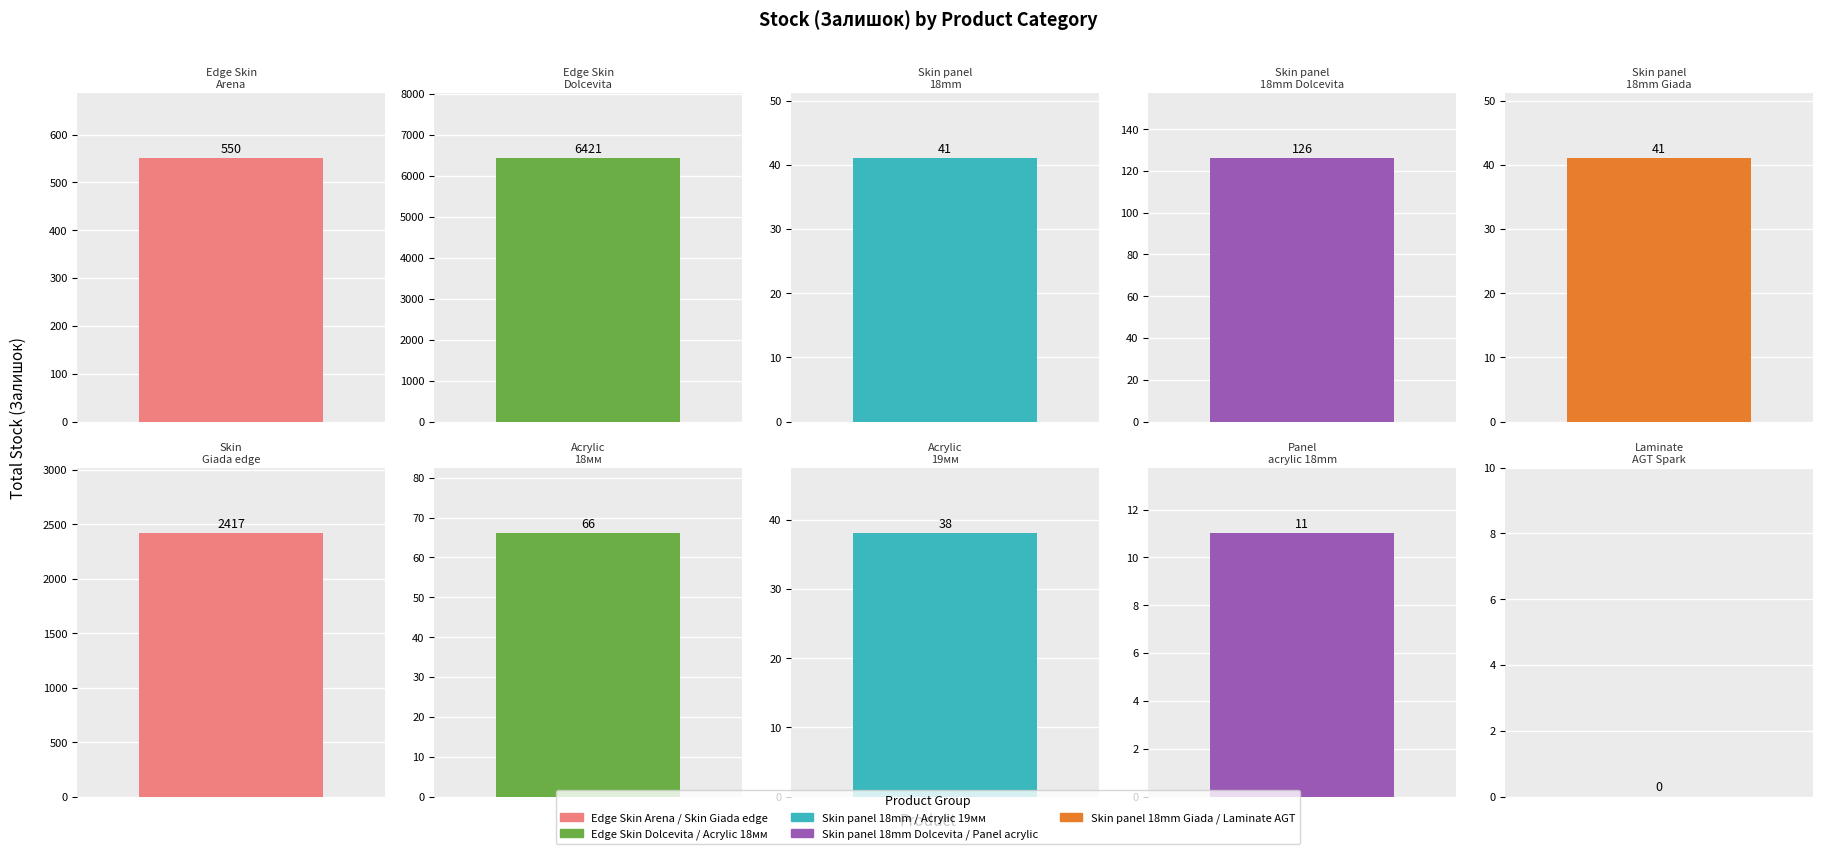

Where is Залишок_sum nearest to the value 3210?

5